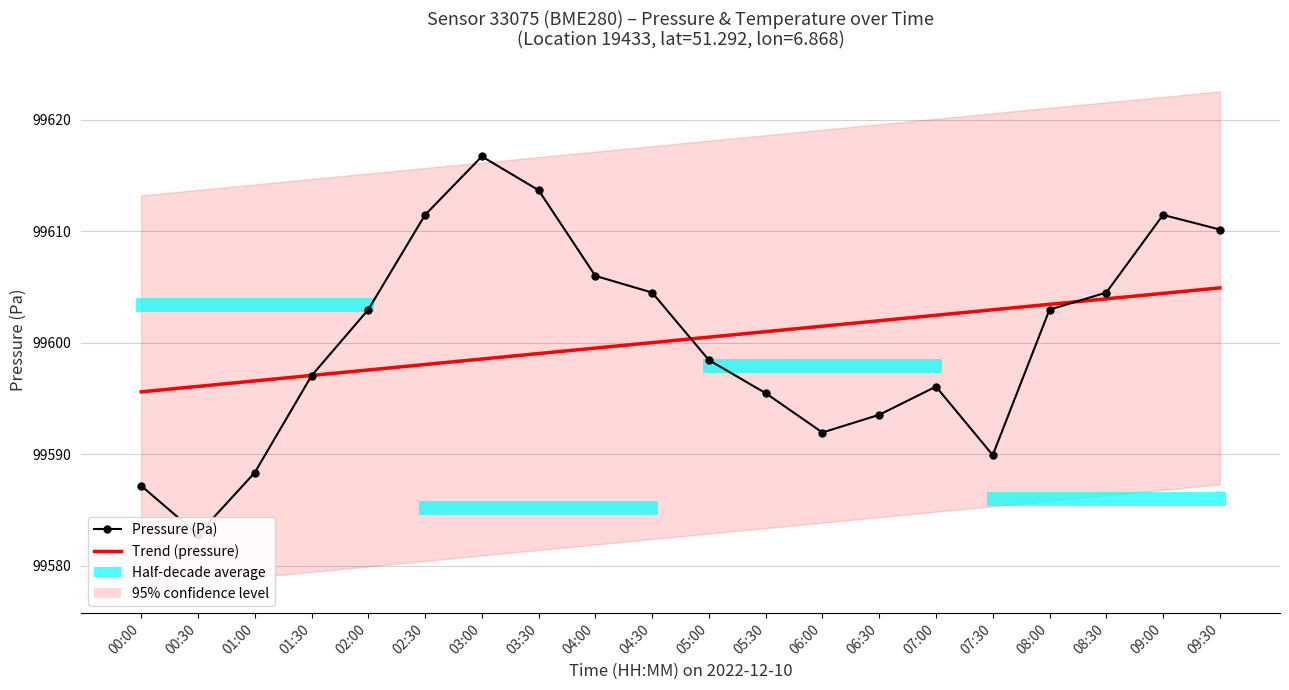

Reading left to right, list all the values displayed in this chart.

Pressure (Pa): 99587.2	99582.8	99588.3	99597.0	99603.0	99611.5	99616.7	99613.7	99606.0	99604.5	99598.4	99595.5	99591.9	99593.5	99596.1	99589.9	99603.0	99604.5	99611.5	99610.2
Trend (pressure): 99595.6	99596.1	99596.6	99597.1	99597.6	99598.0	99598.5	99599.0	99599.5	99600.0	99600.5	99601.0	99601.5	99602.0	99602.5	99603.0	99603.4	99603.9	99604.4	99604.9